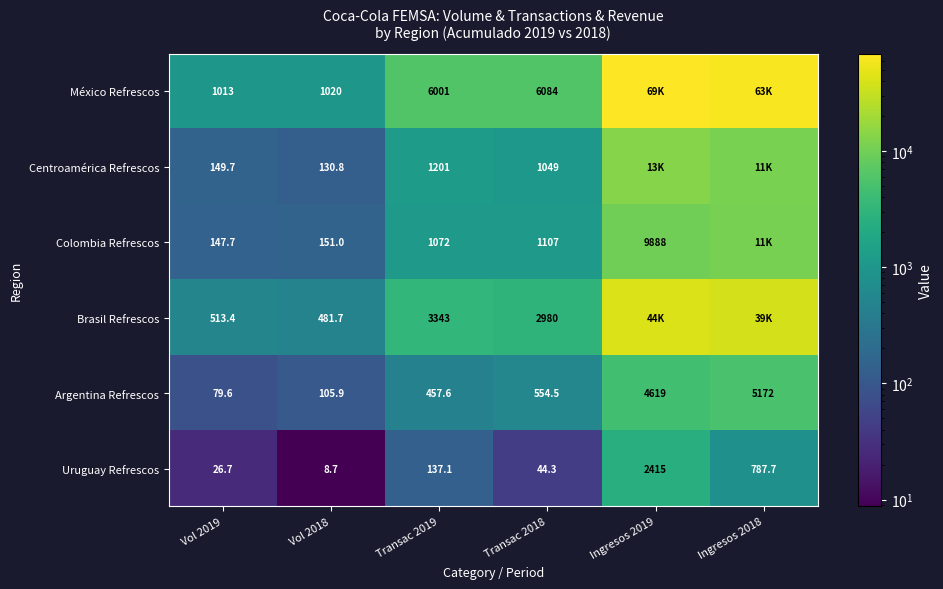

What is the greatest value displayed?

68750.4